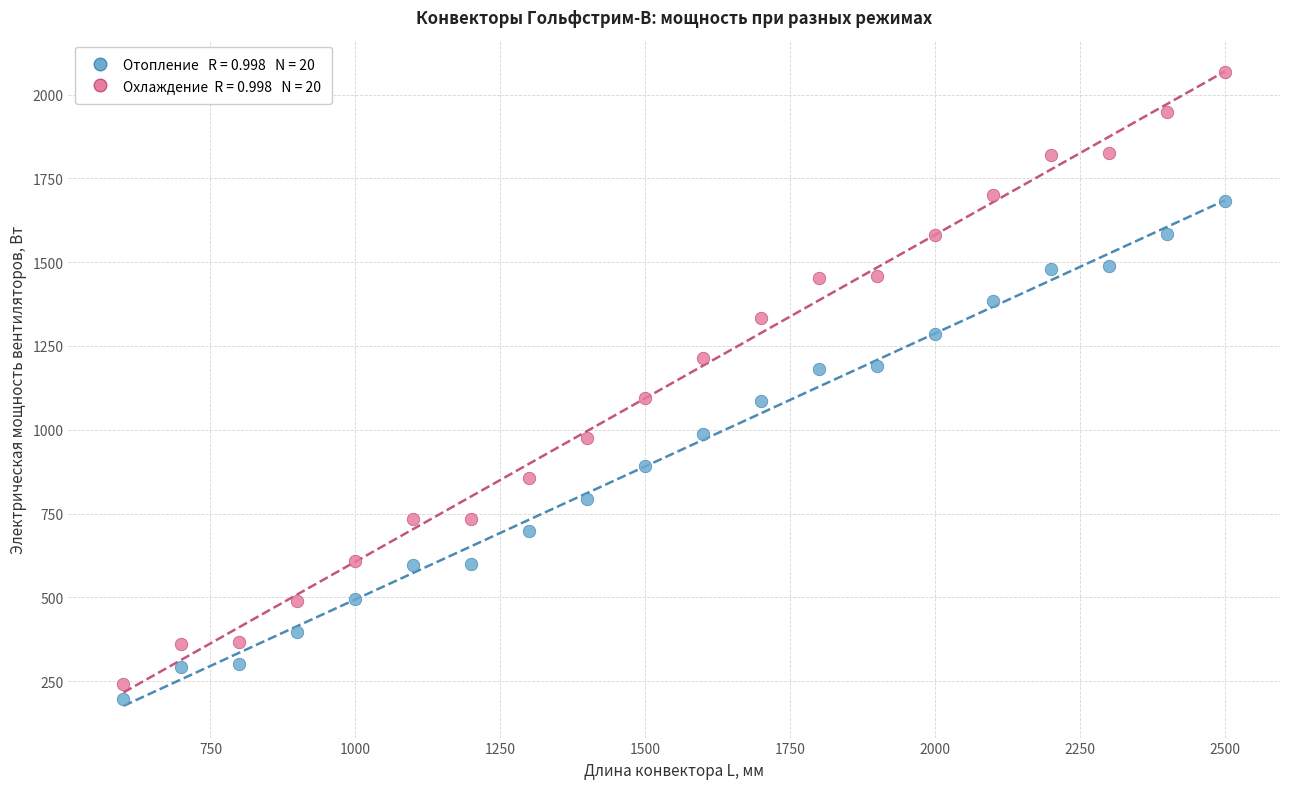

Across all data points, what is the range of X values (max minus min)?

1900.0